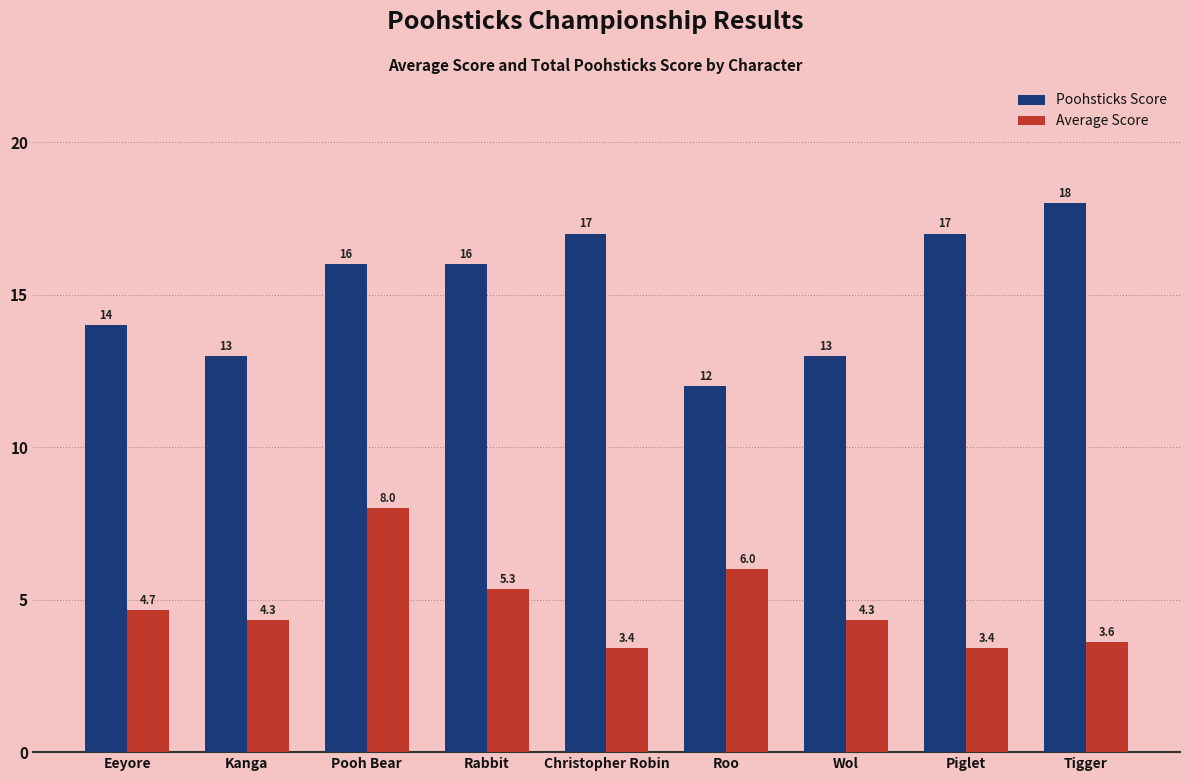

Is the value of Average Score at Kanga greater than the value of Poohsticks Score at Tigger?

No